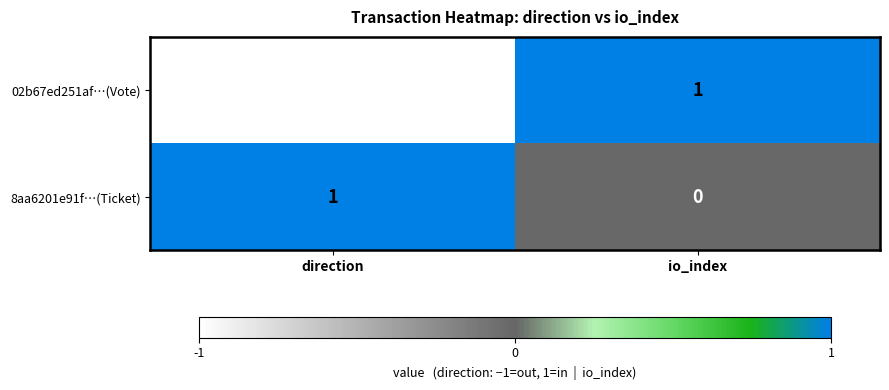

What is the difference between the highest and lowest values at direction?

2